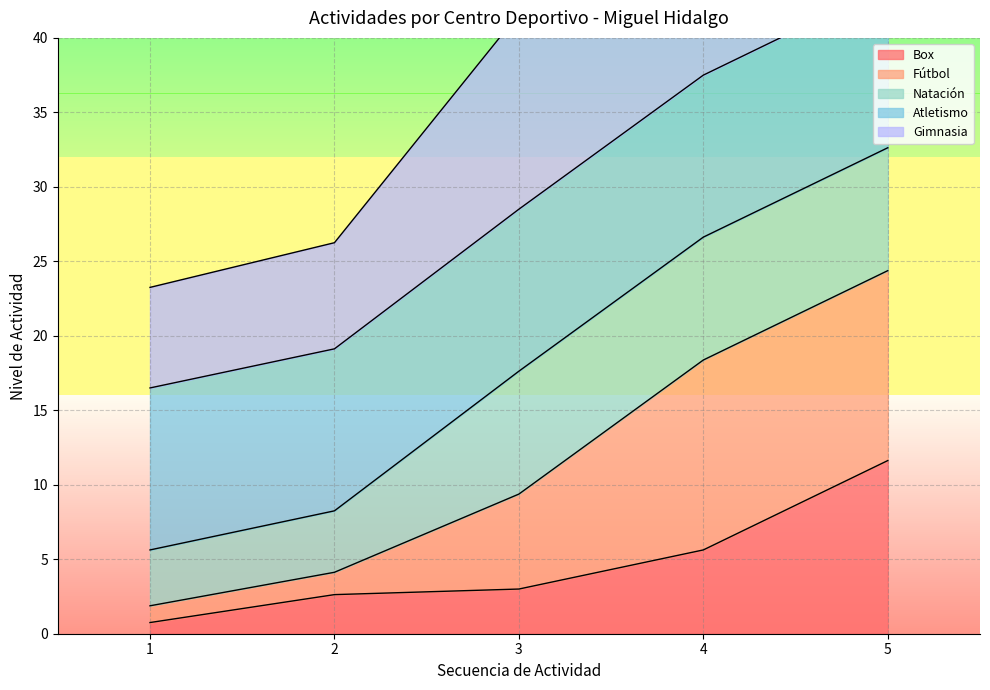

Which series has the largest total across all categories?

Atletismo